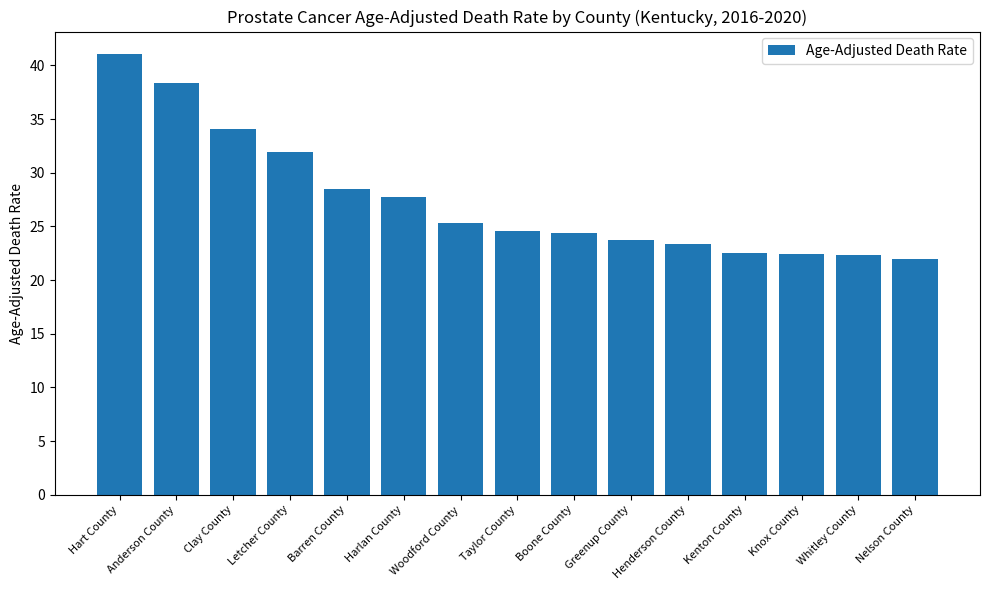

The value at Anderson County is 9.3. True or false?

False